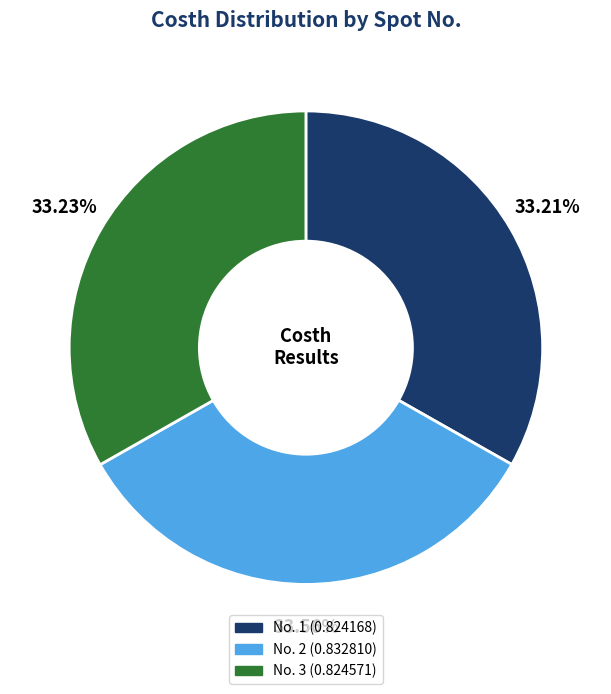

Does any single category account for the majority?

No